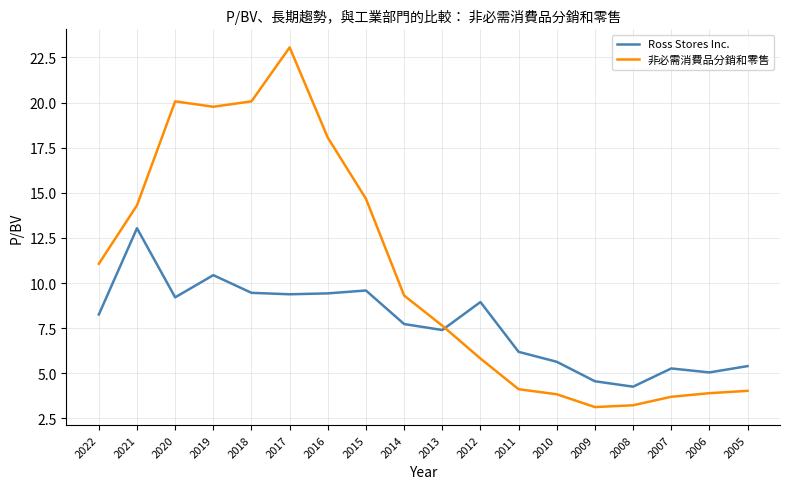

What is the spread (max minus min) of values at 2016?

8.6